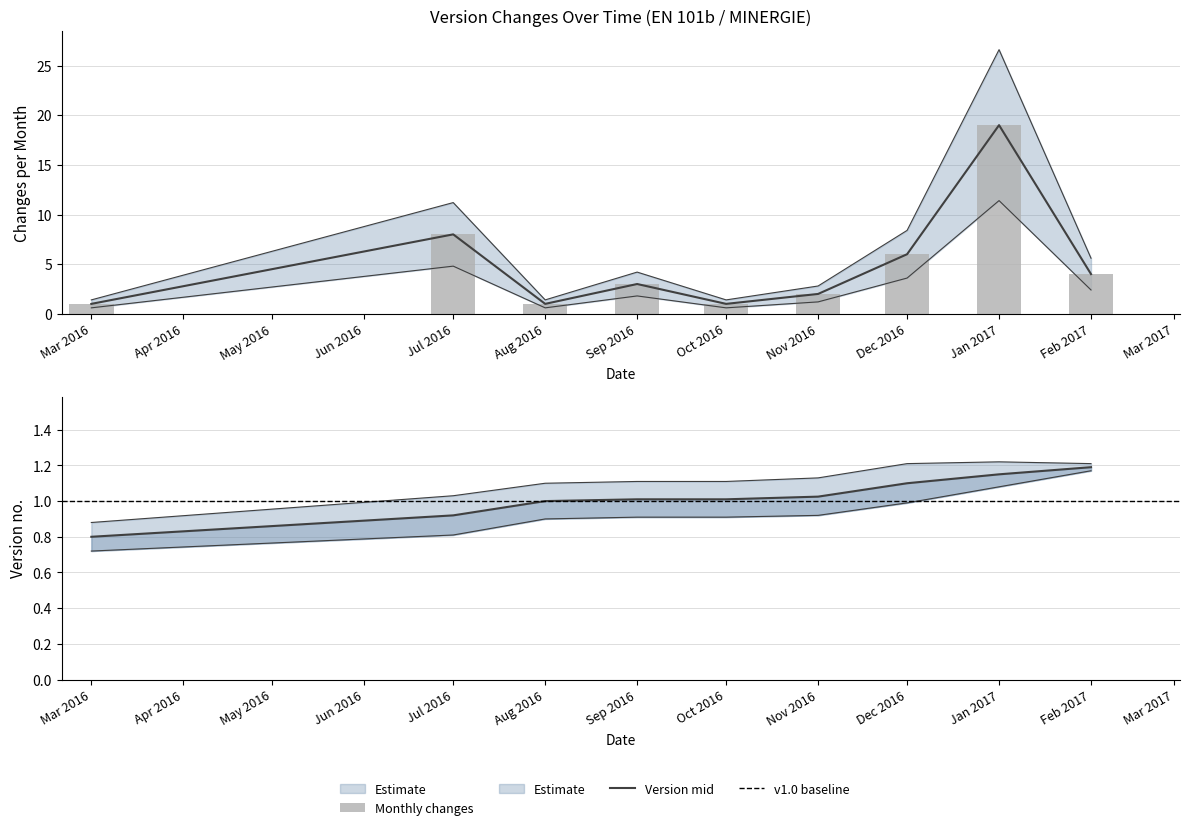

List the series in order of their overall mean, highest first.

Version (upper), Version (mid), Version (lower)